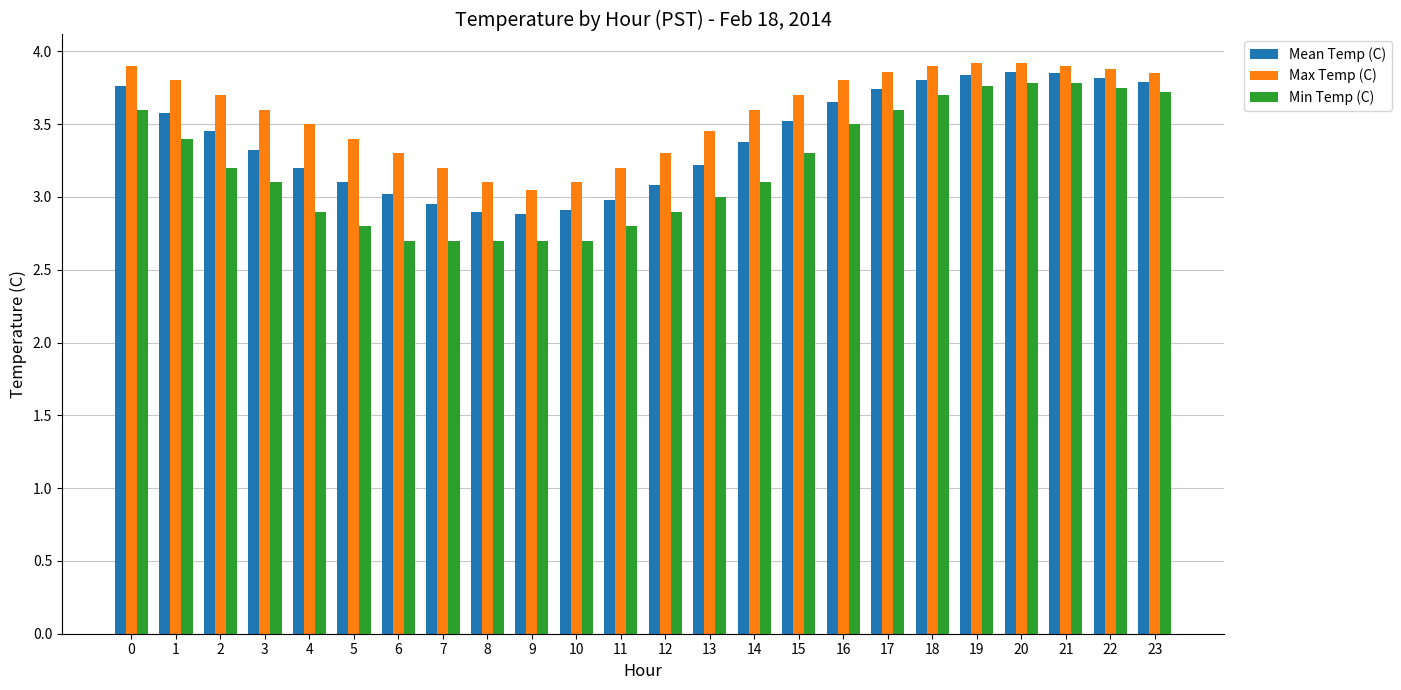

Count the number of categories in the chart.

24